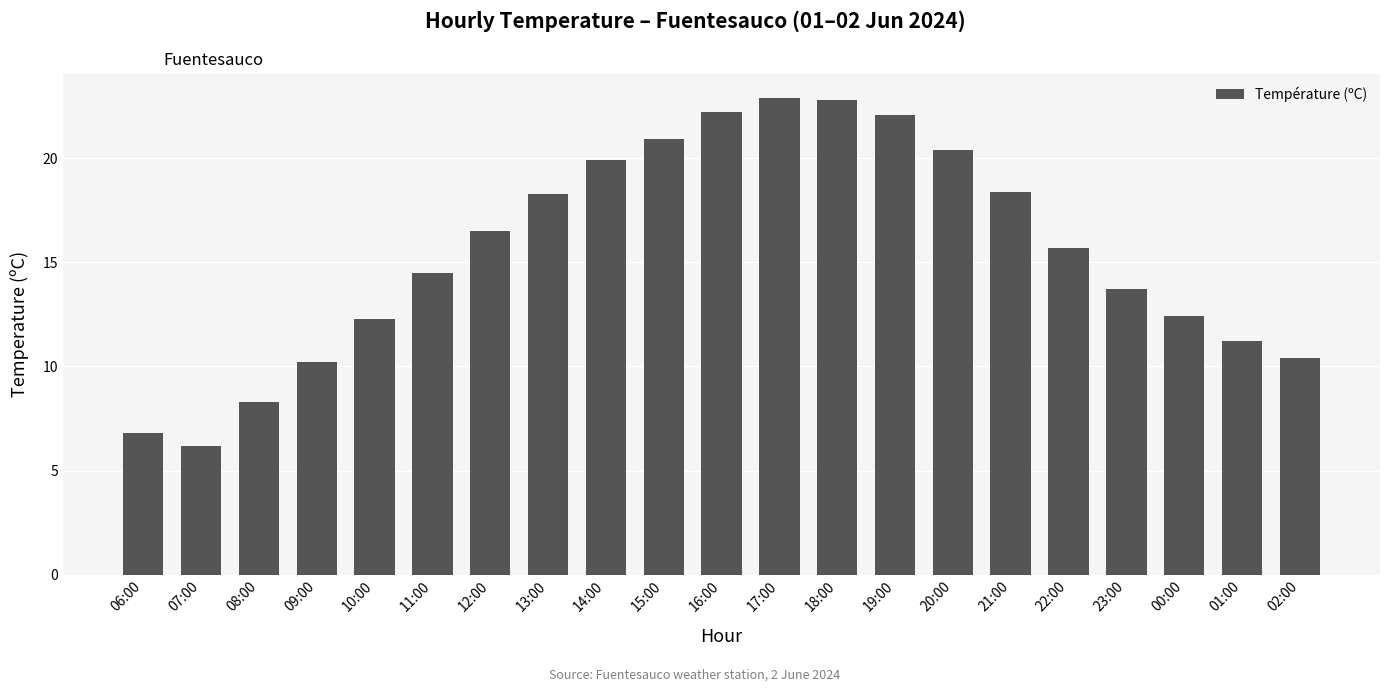

What is the maximum value shown in the chart?

22.9